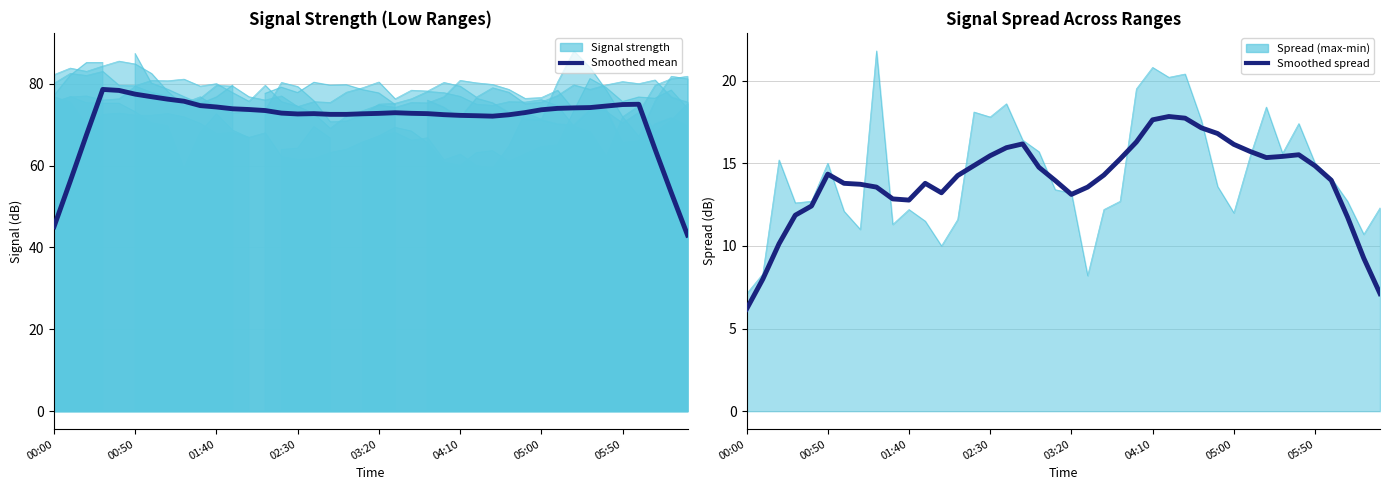

True or false: Smoothed spread and Smoothed mean intersect in this chart.

False